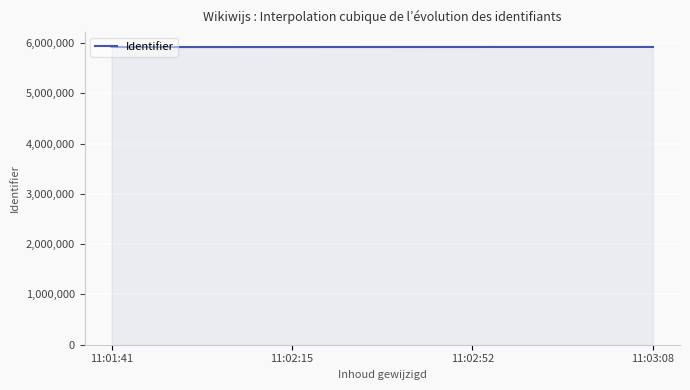

What is the minimum value shown in the chart?

5919157.9